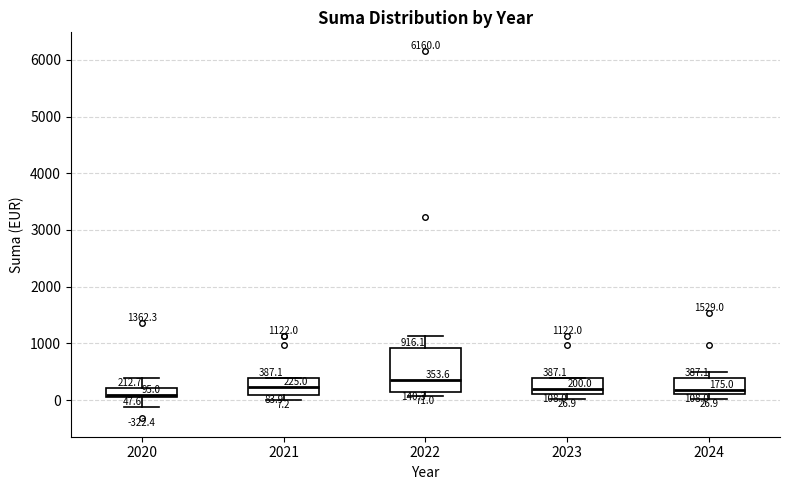

Which box is the tallest, from its lower edge to its upper edge?

2022